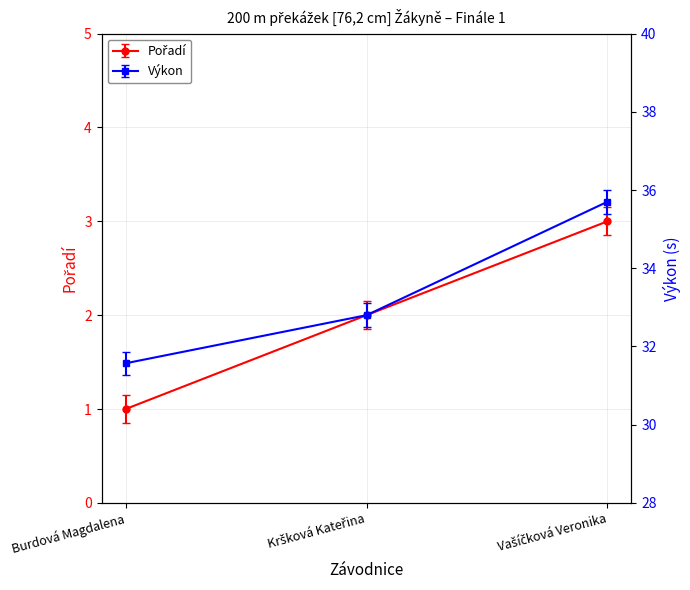

The value of Výkon at Kršková Kateřina is 22.0. True or false?

False